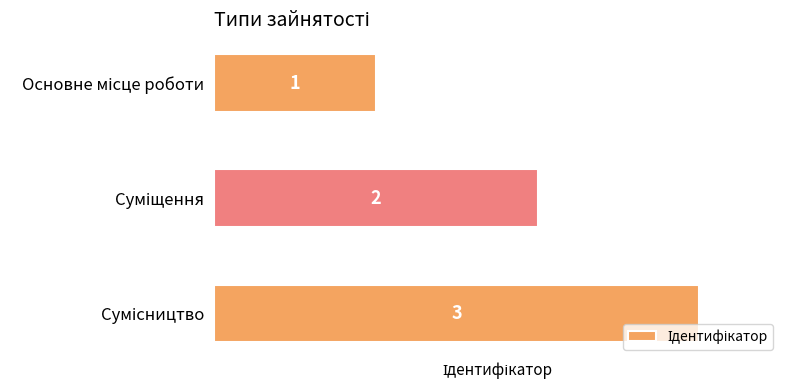

Count the values in the range 1 to 3.

3